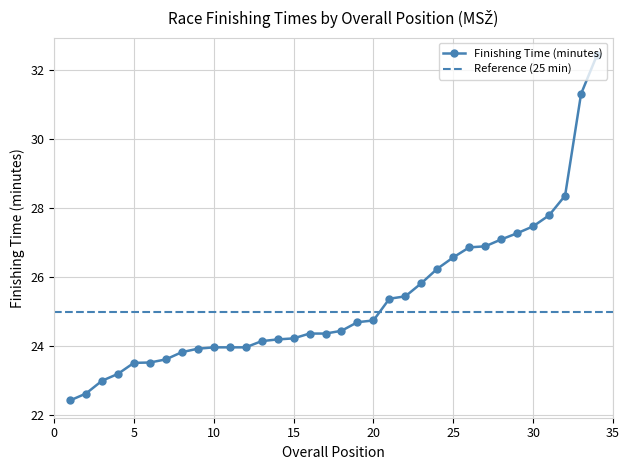

What is the value of the 8th point from the left?

23.8